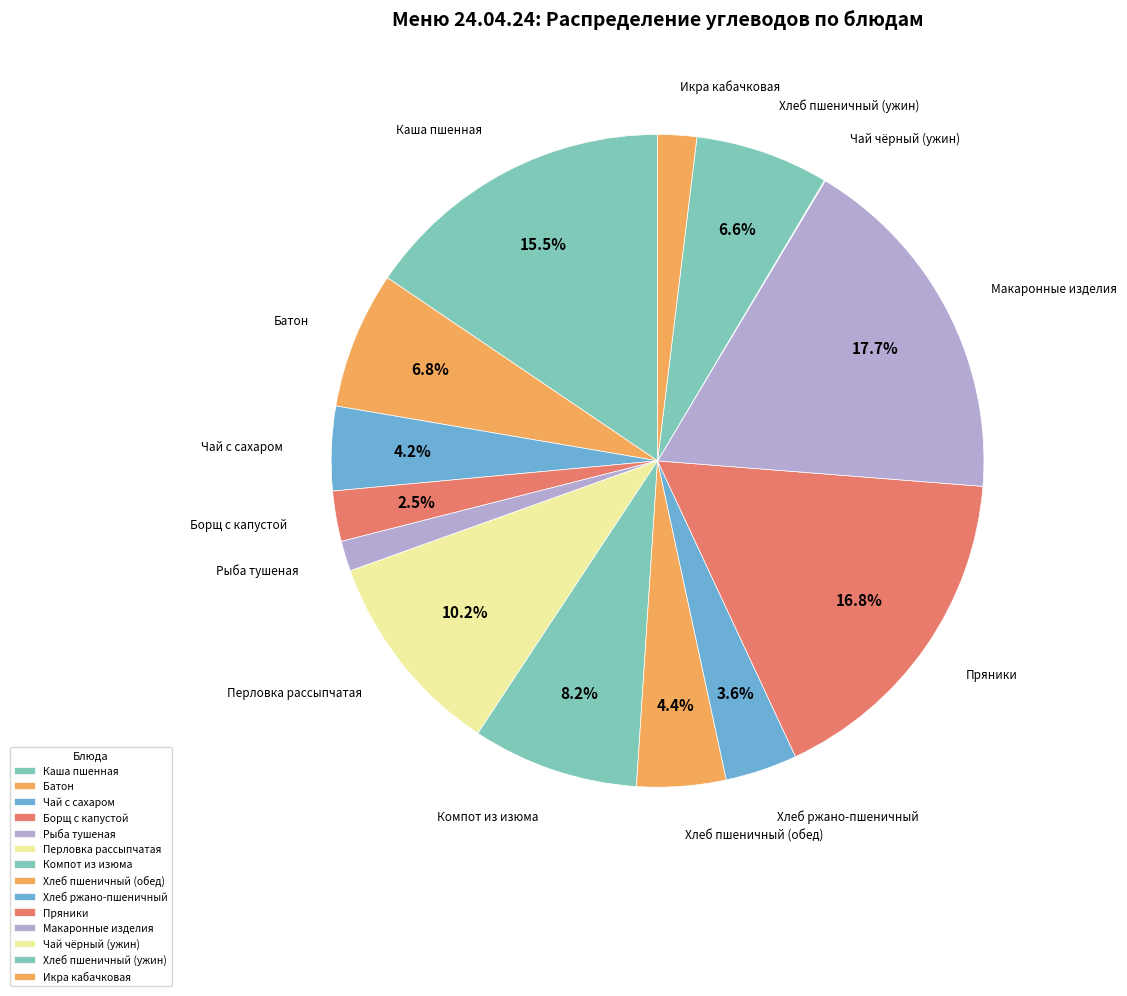

Rank the categories by value from highest to lowest.

Макаронные изделия, Пряники, Каша пшенная, Перловка рассыпчатая, Компот из изюма, Батон, Хлеб пшеничный (ужин), Хлеб пшеничный (обед), Чай с сахаром, Хлеб ржано-пшеничный, Борщ с капустой, Икра кабачковая, Рыба тушеная, Чай чёрный (ужин)